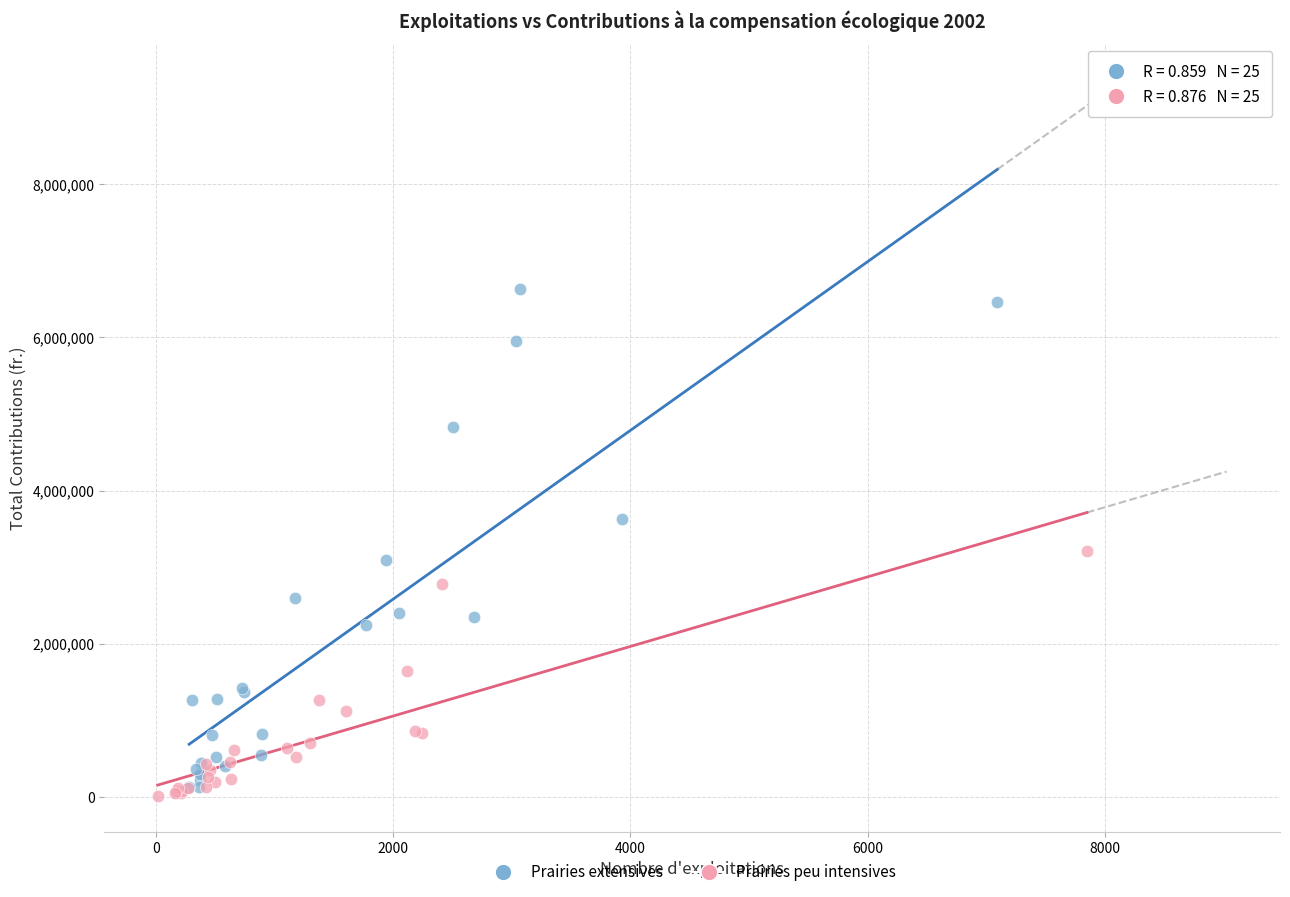

Which series contains the lowest Y value?

Prairies peu intensives